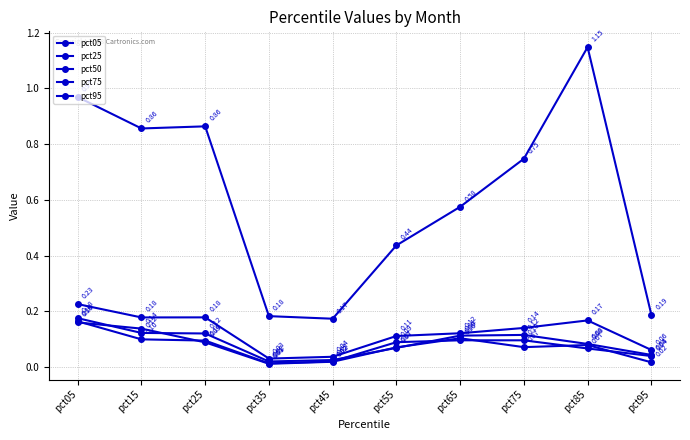

Count the number of data series in this chart.

5